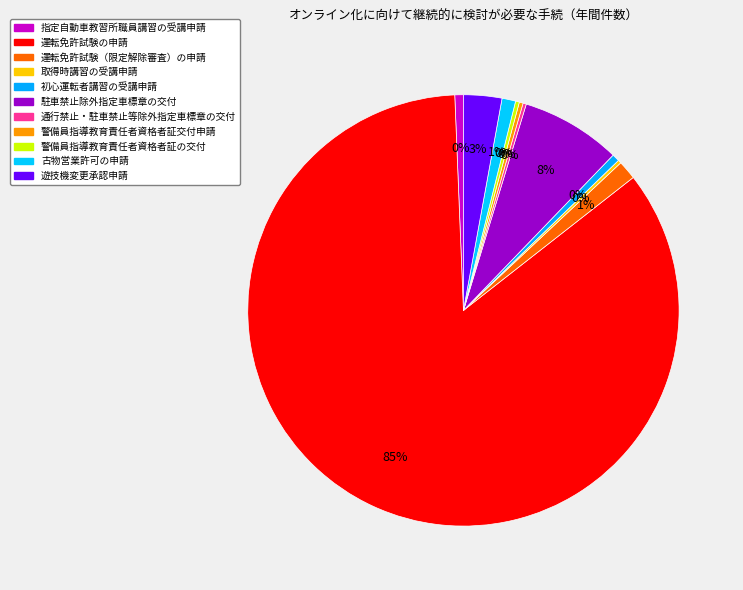

What is the total percentage of 取得時講習の受講申請 and 初心運転者講習の受講申請?

0.8%